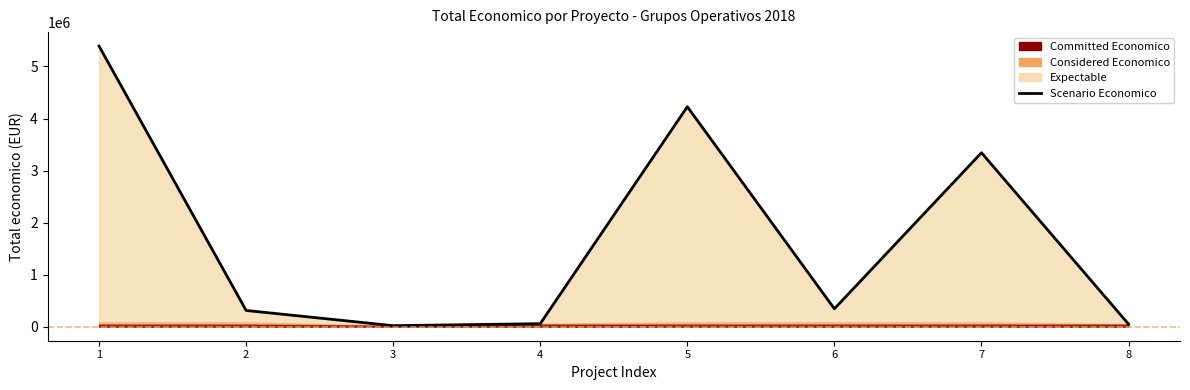

How many interior local peaks (higher than both neighbors) does the data have?

2